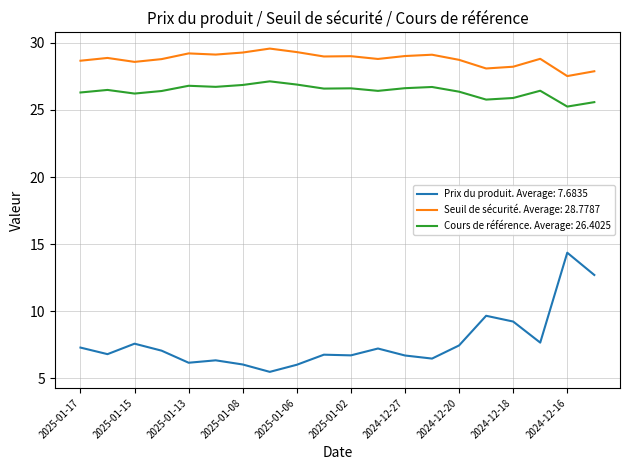

What is the maximum value for Cours de référence. Average: 26.4025?

27.1